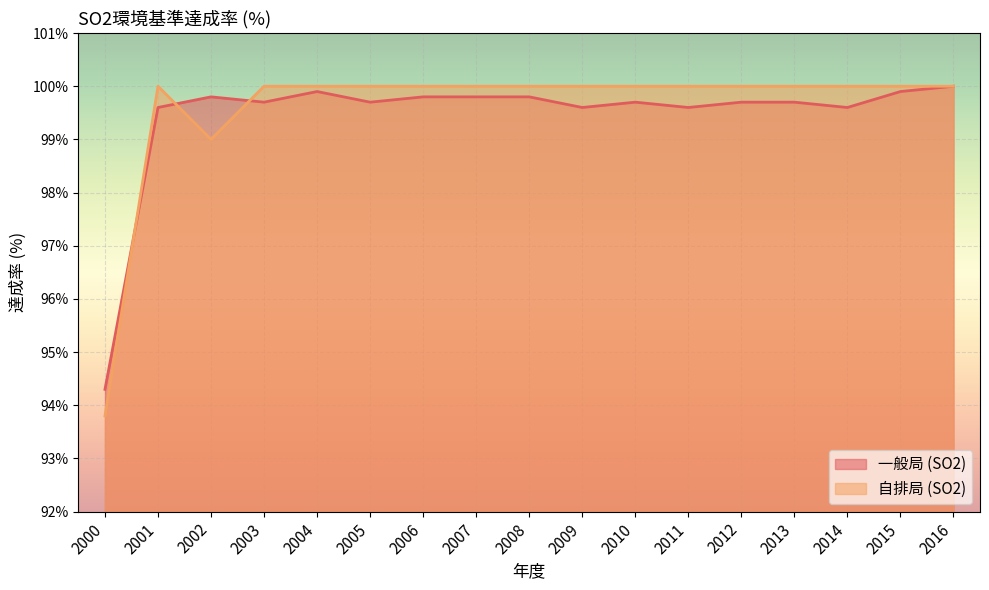

What is the spread (max minus min) of values at 2000?

0.5